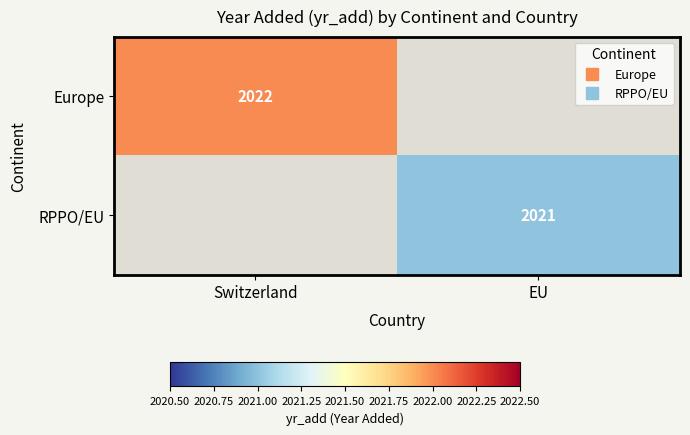

Which category has the highest value in the Europe series?

Switzerland